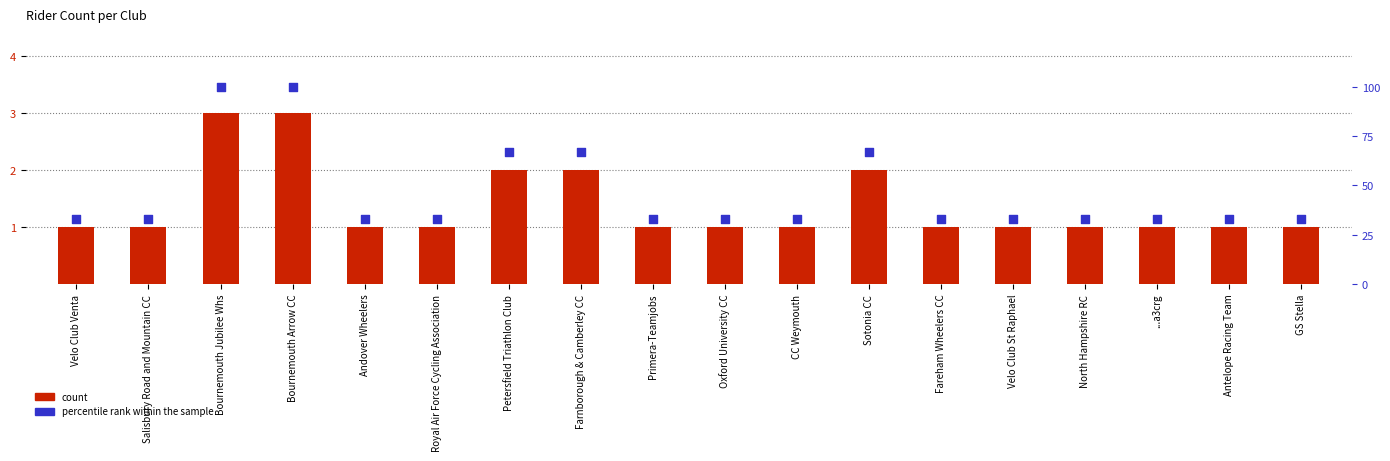

Which series has the largest total across all categories?

percentile rank within the sample